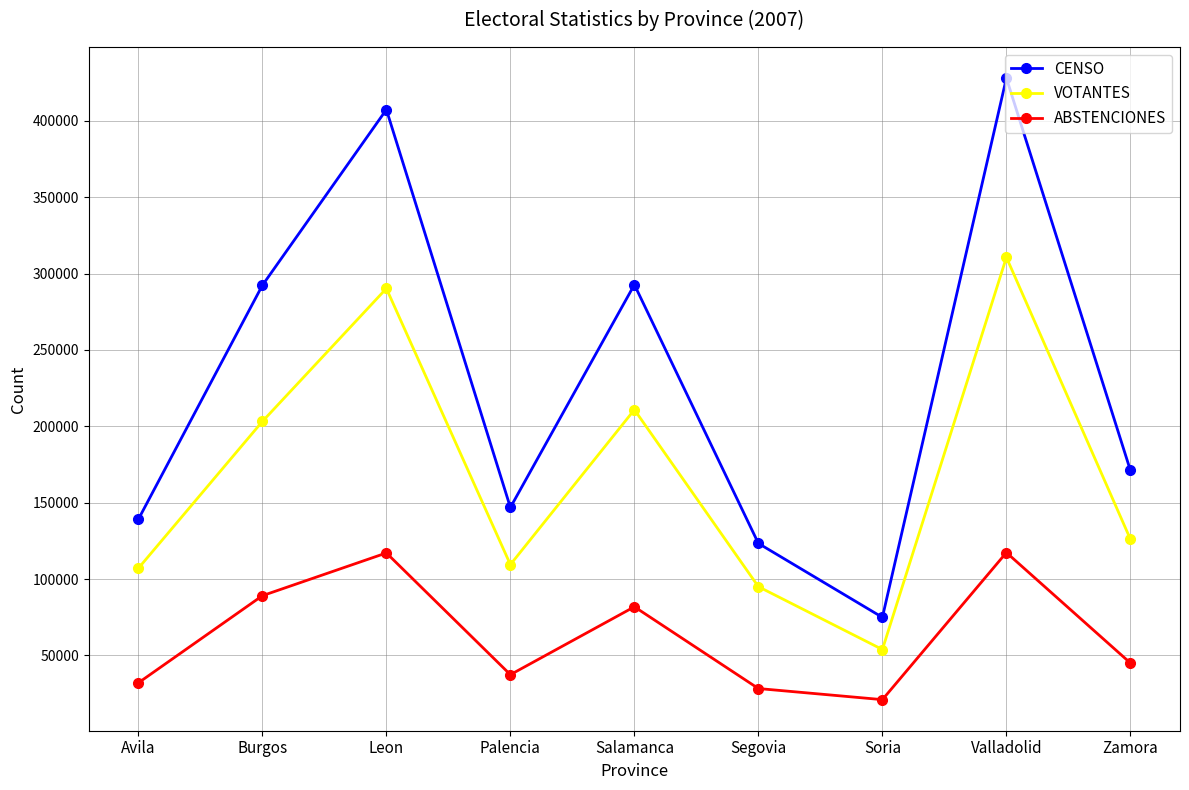

True or false: CENSO and VOTANTES intersect in this chart.

False